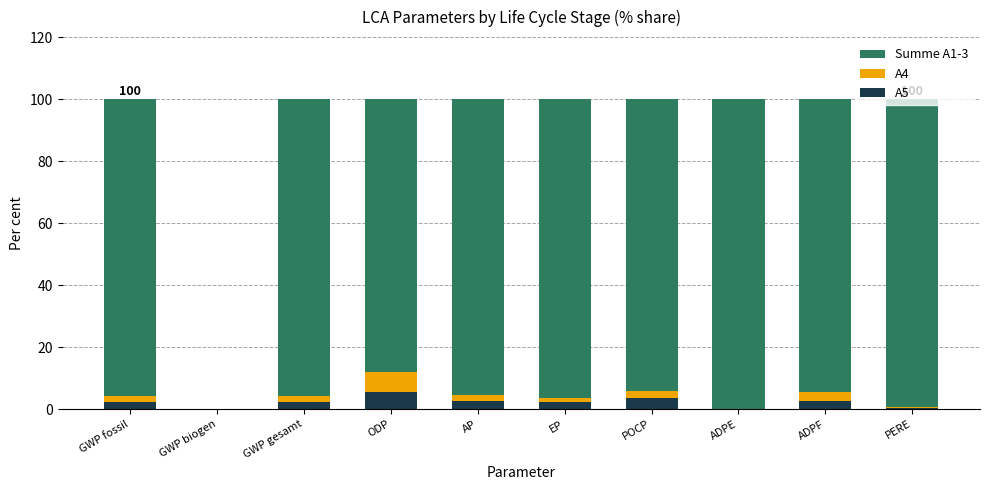

Are the bars grouped side by side (vs. stacked)?

No